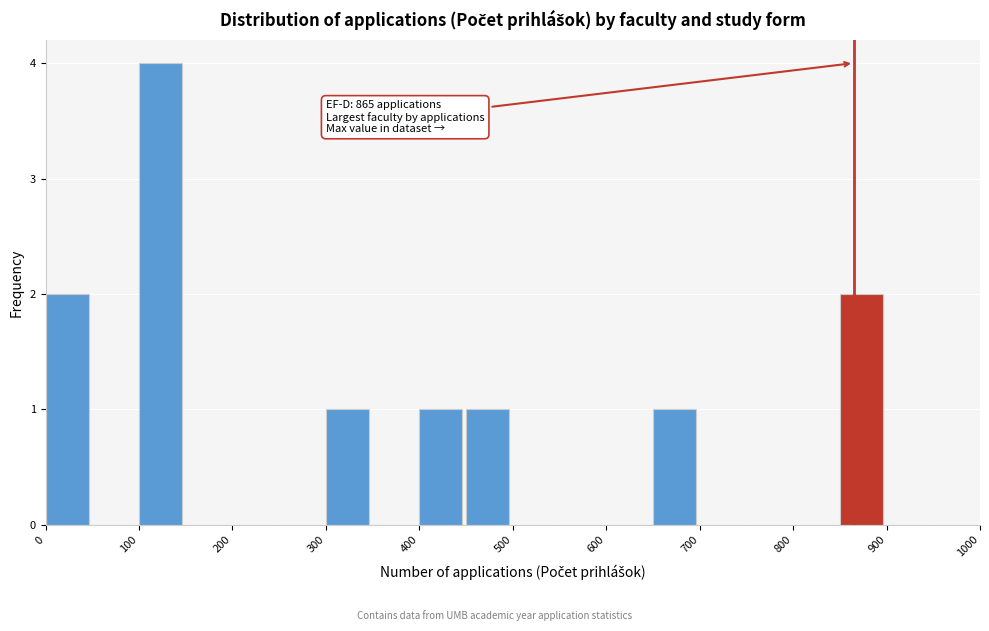

Which range on the x-axis has the tallest bar?

100 to 150